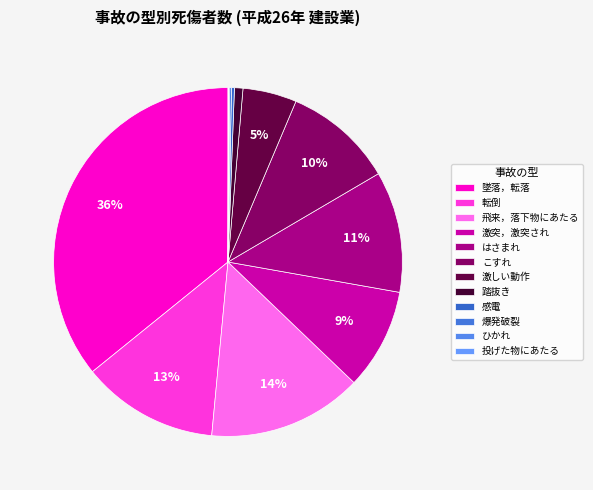

What is the ratio of the value at こすれ to the value at 激しい動作?

2.0